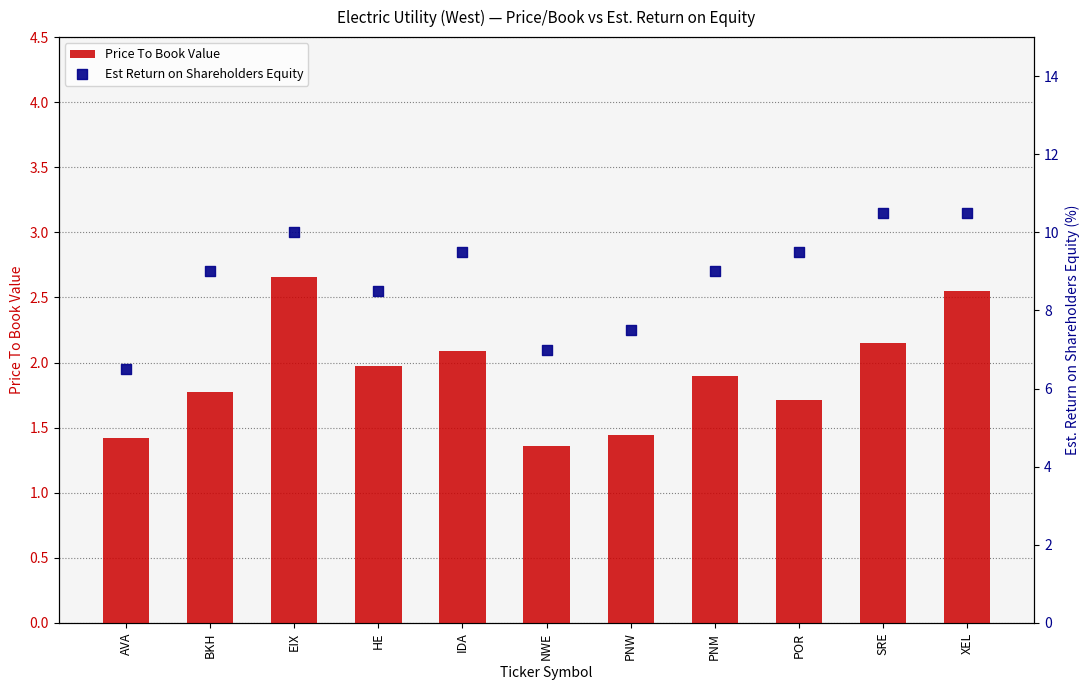

At which category is the sum across all series the highest?

XEL